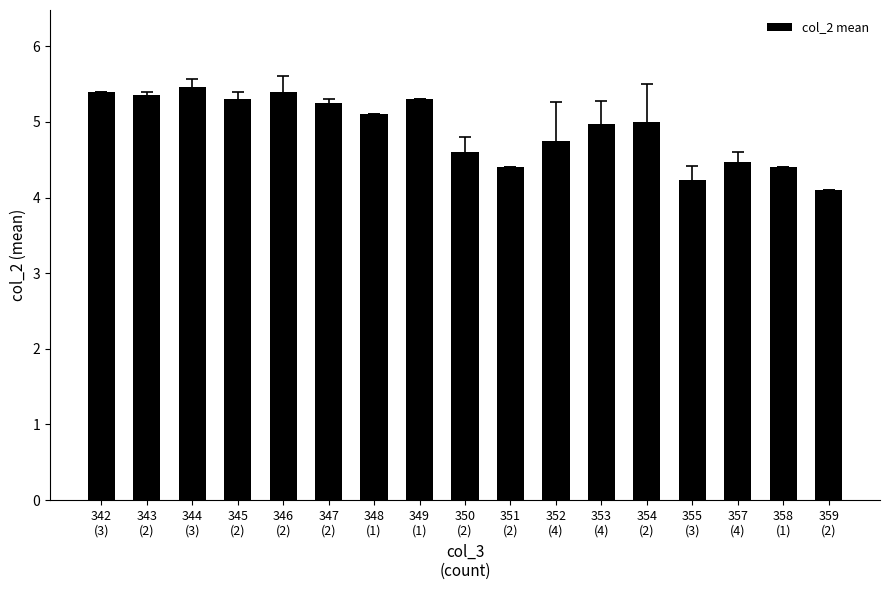

What is the change in value from 347
(2) to 353
(4)?

-0.3